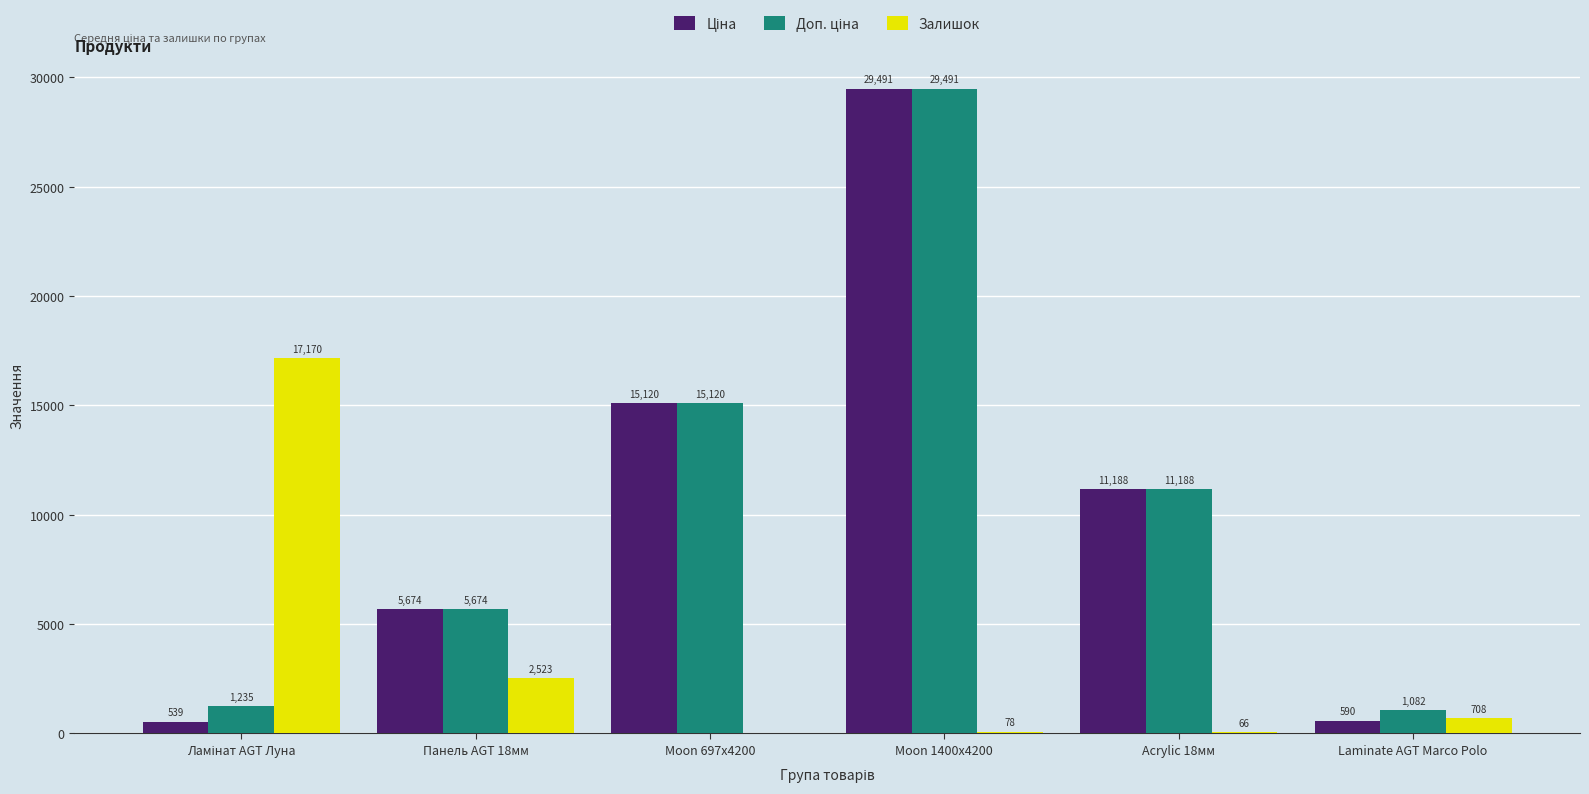

What is the sum of all Залишок values?

20545.0